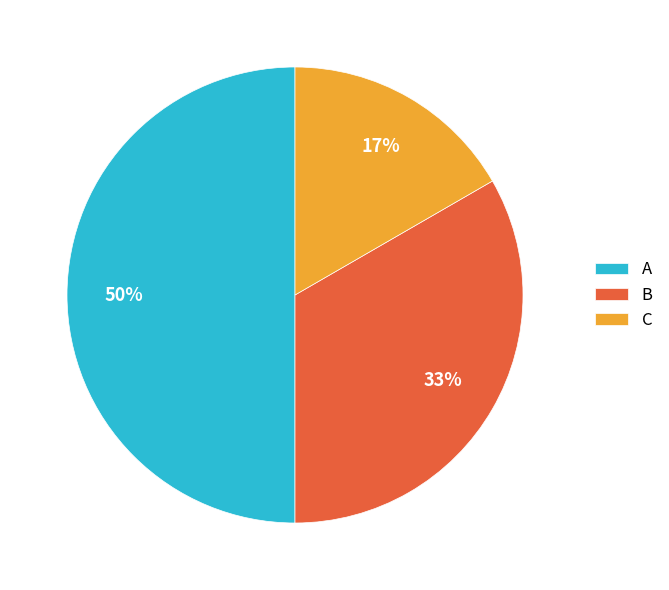

Rank the categories by value from lowest to highest.

C, B, A